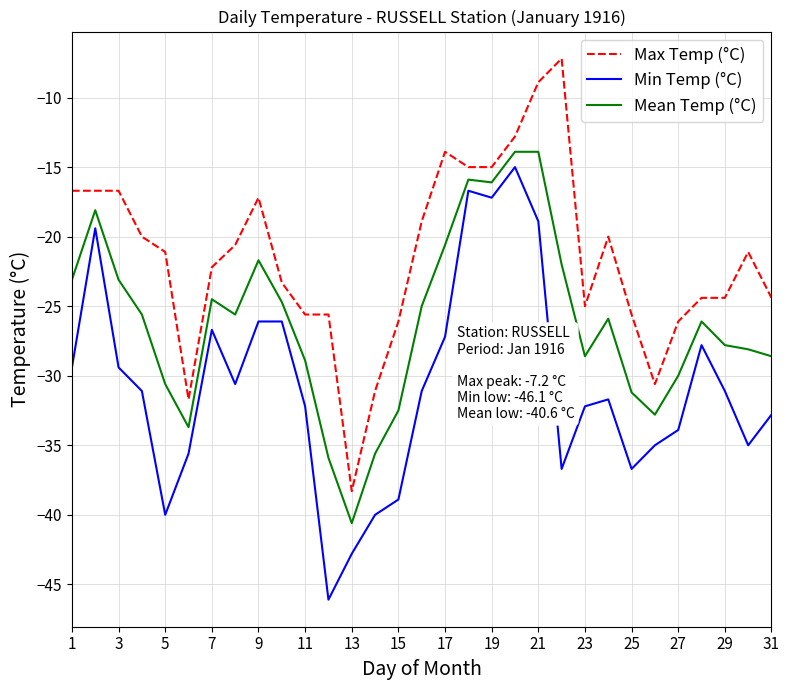

True or false: Max Temp (°C) and Min Temp (°C) intersect in this chart.

False